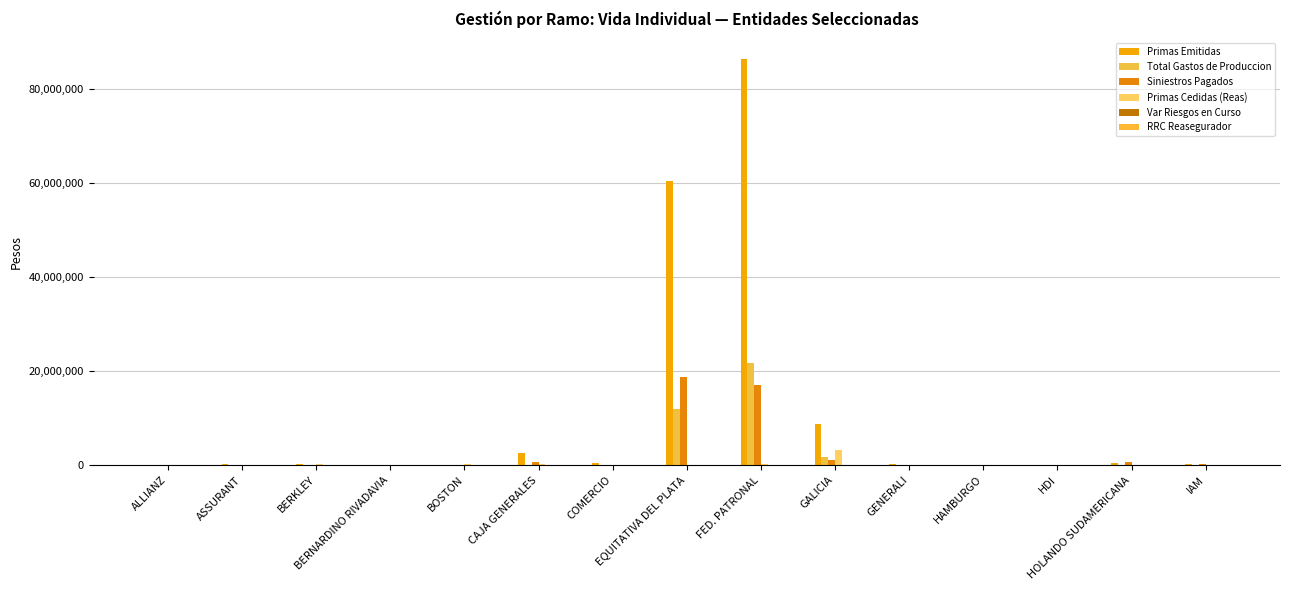

Which series has the largest total across all categories?

Primas Emitidas